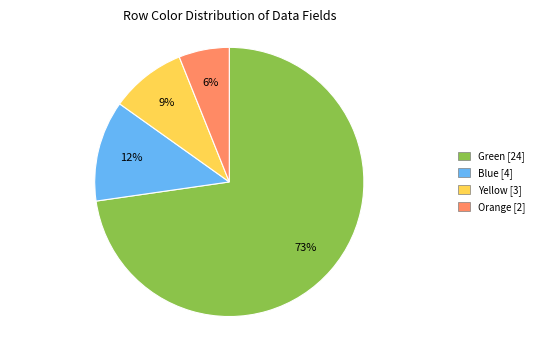

To the nearest percent, what is the difference between the largest and smallest slice percentages?

67%